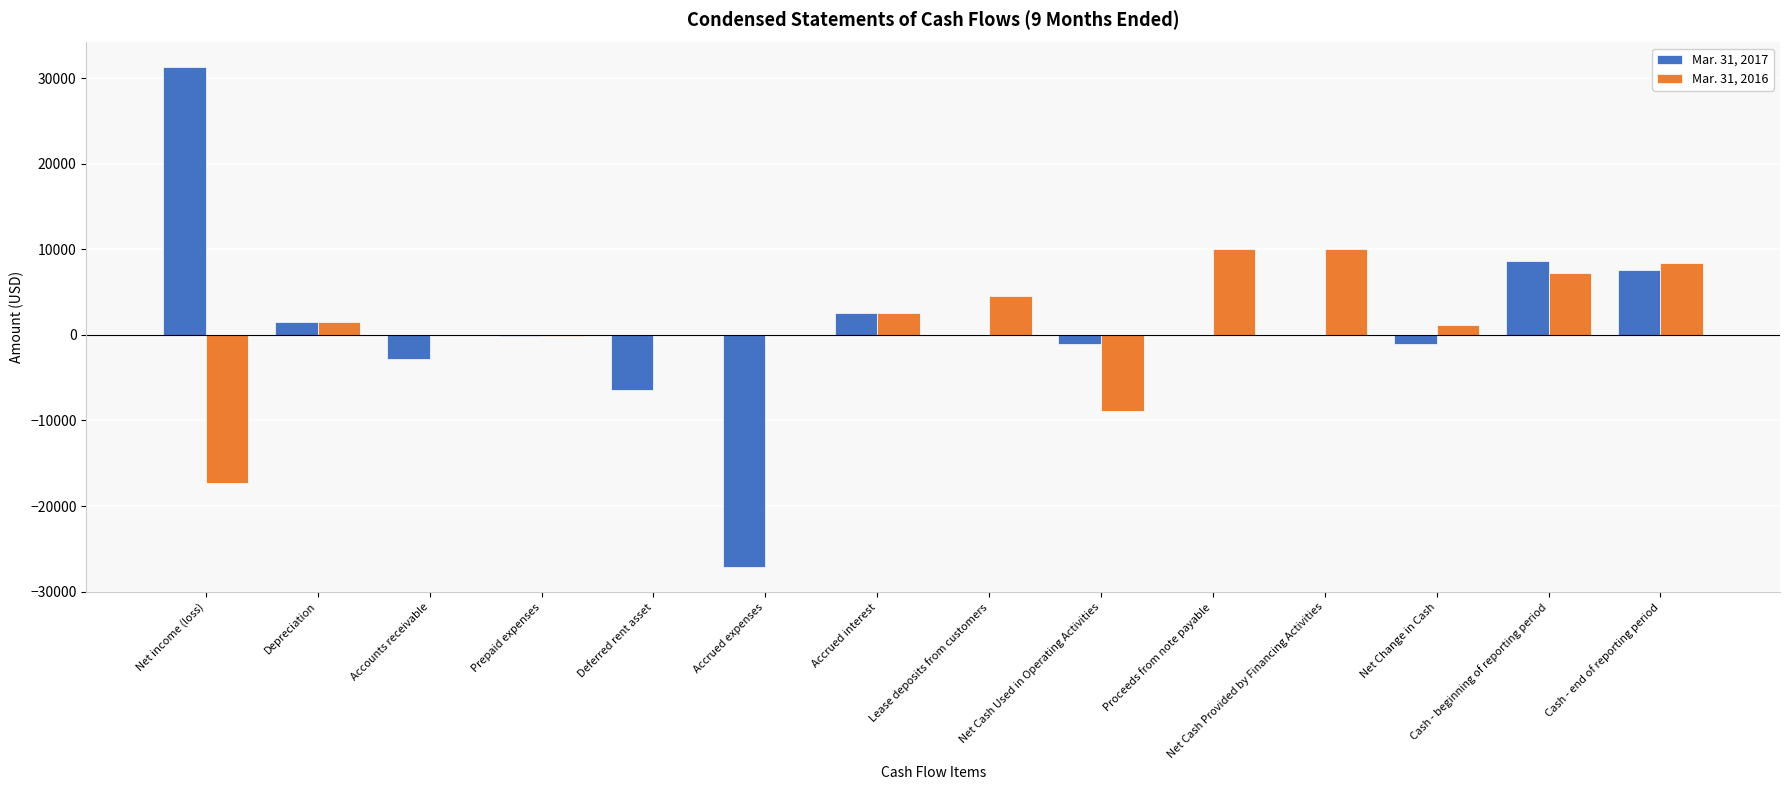

What is the maximum value shown in the chart?

31250